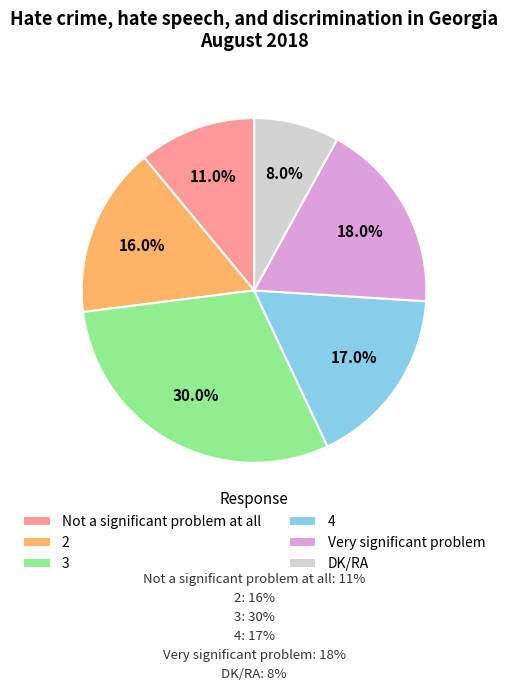

Does 2 account for over 50% of the chart?

No